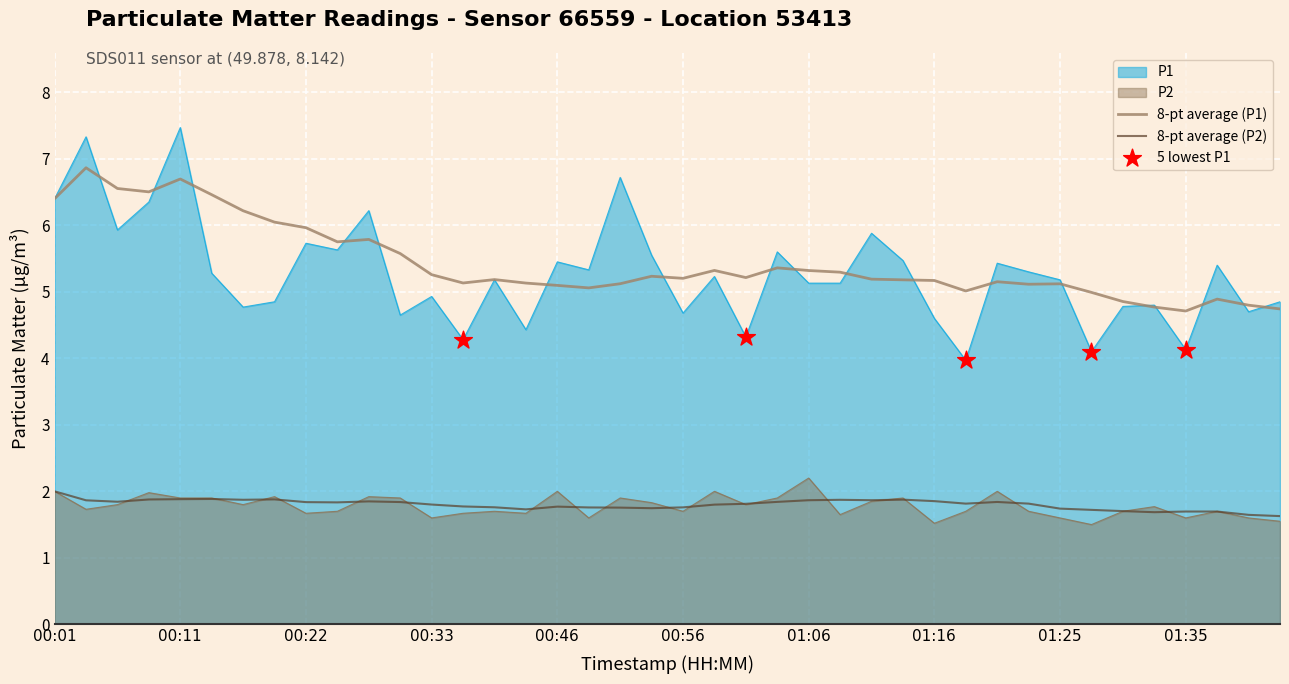

Which series reaches the maximum Y coordinate?

P1